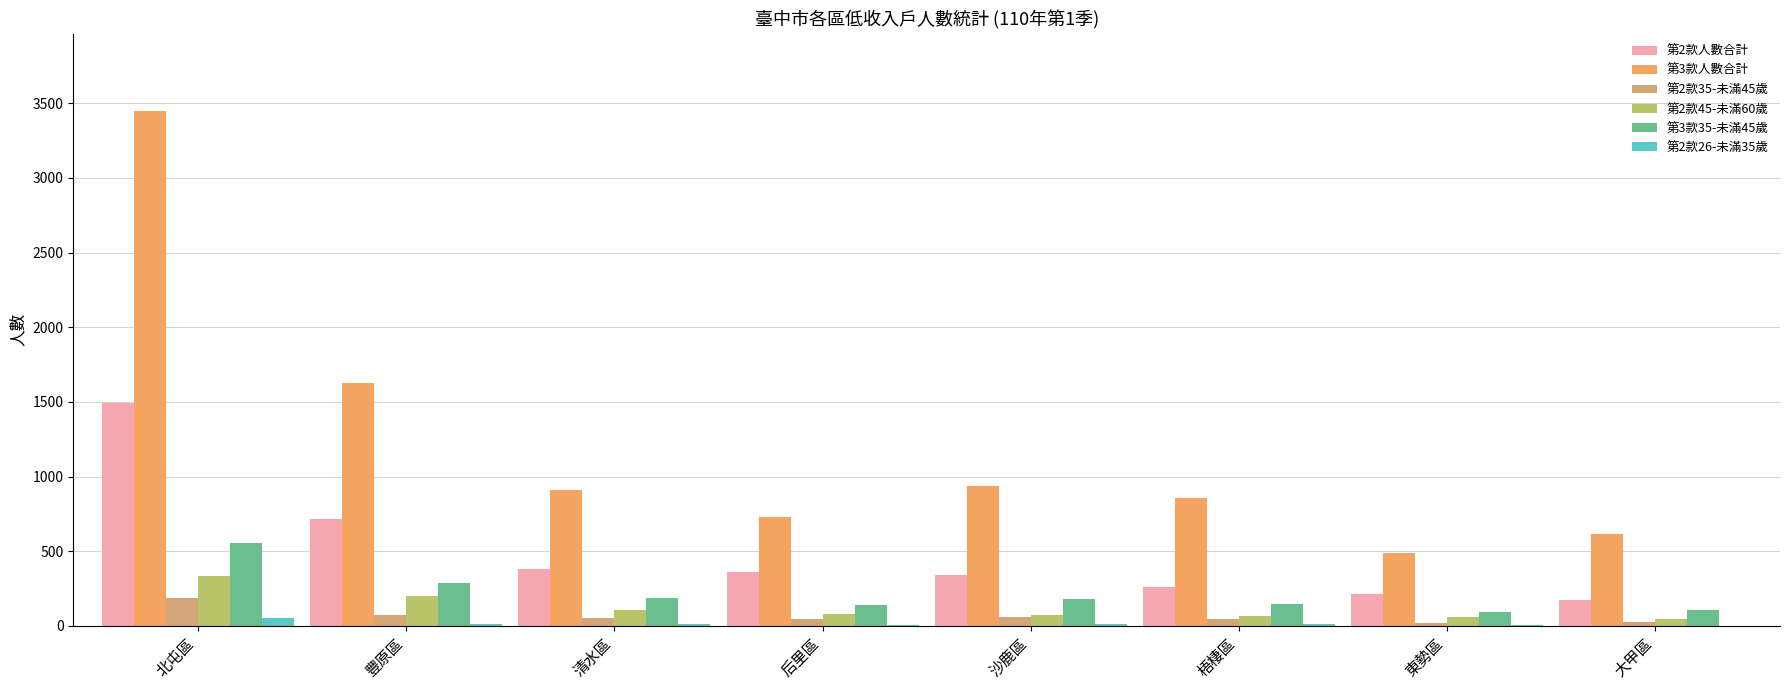

What is the maximum value for 第2款45-未滿60歲?

335